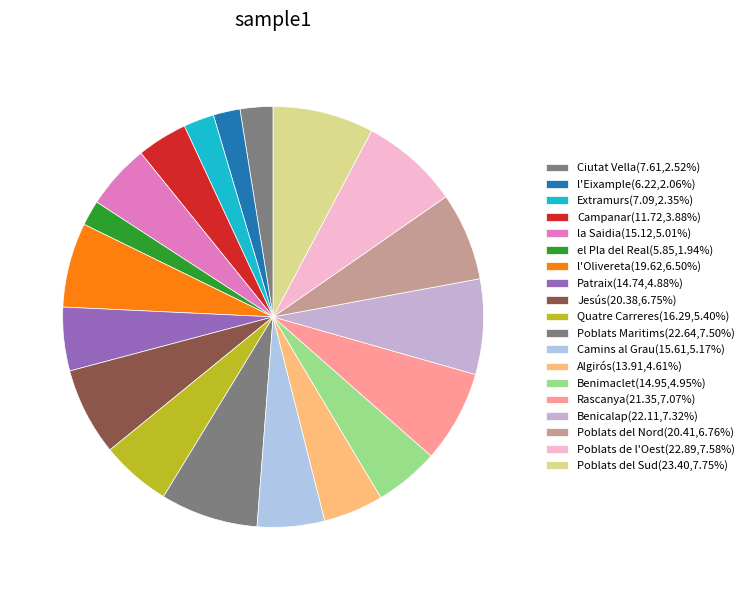

Combined, what portion of the pie is Benicalap and Poblats del Sud?

15.1%